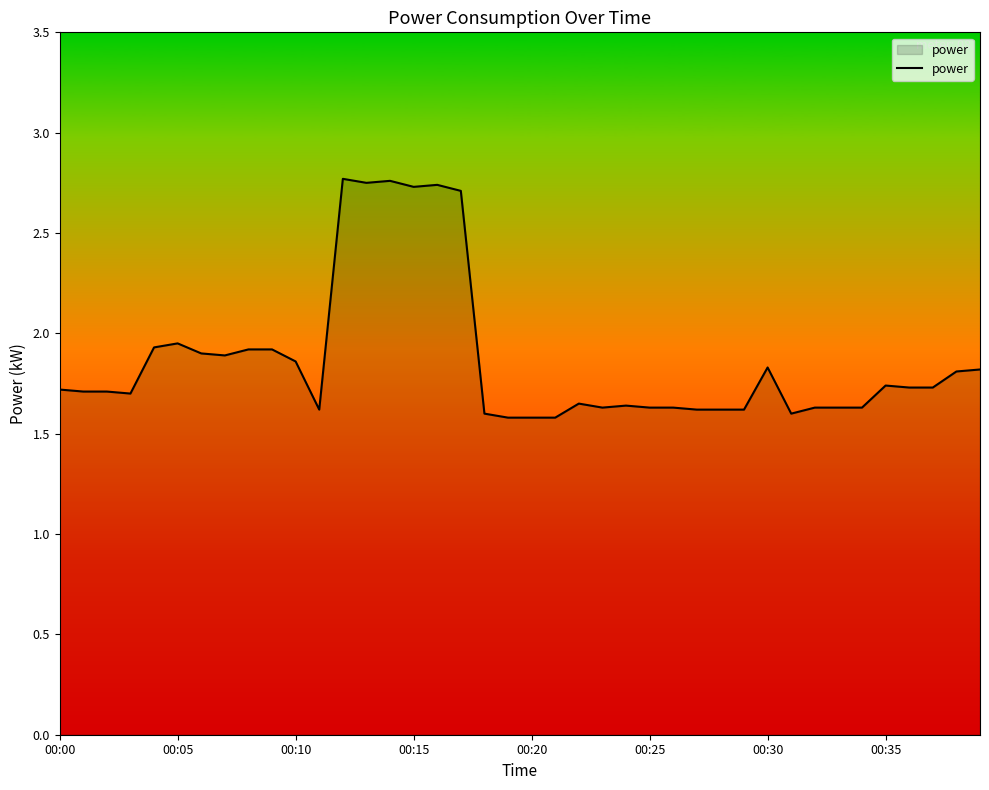

What is the difference between the maximum and minimum values?

1.2